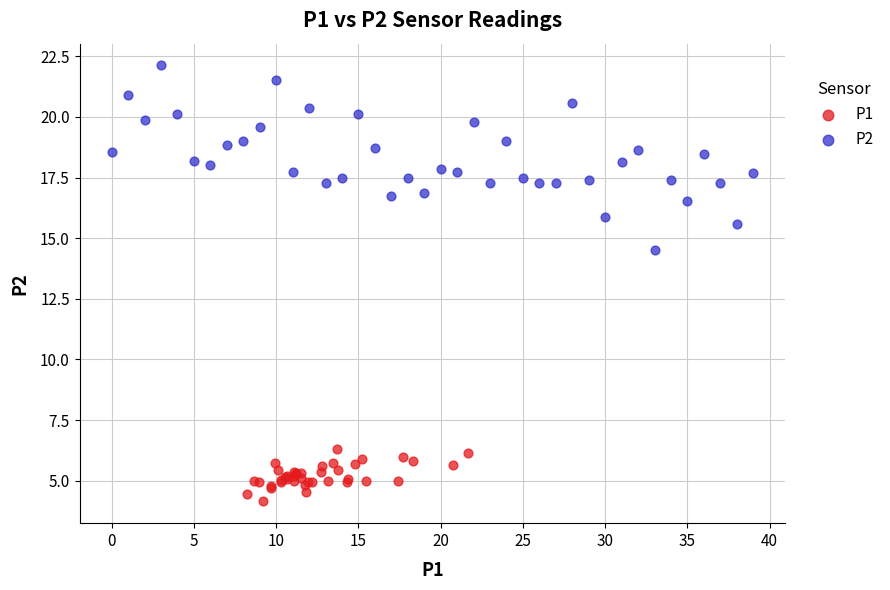

Which series has the widest spread of Y values?

P2